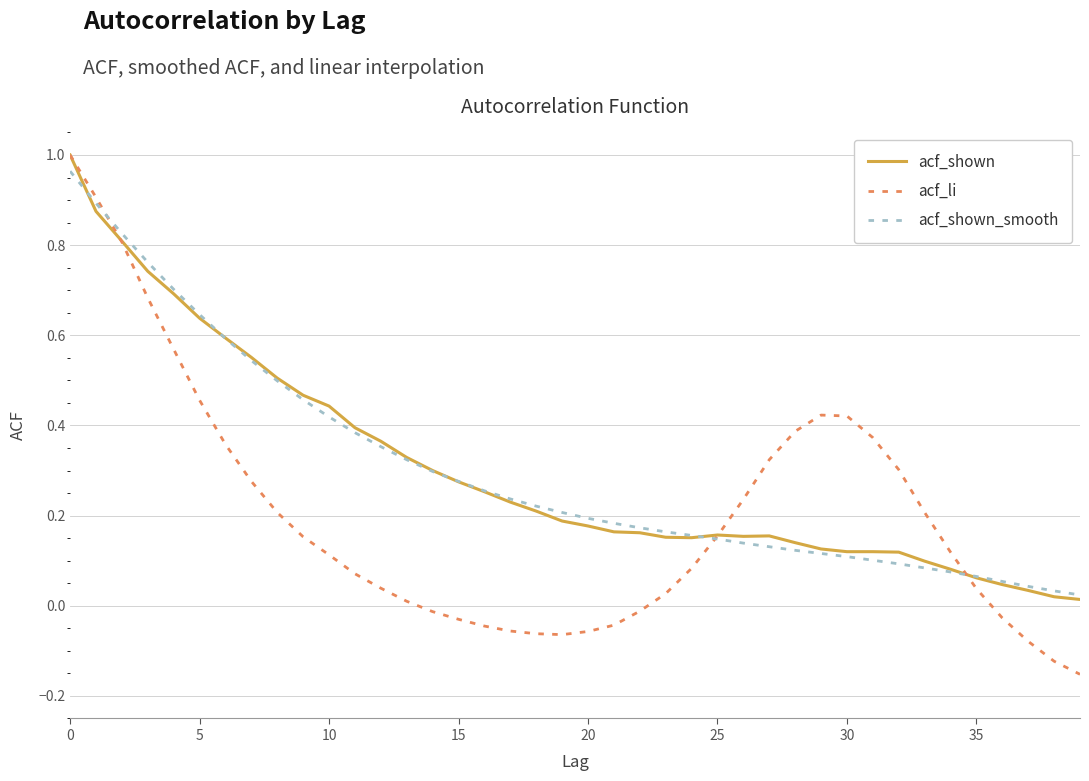

Which series has the largest range (max minus min)?

acf_li